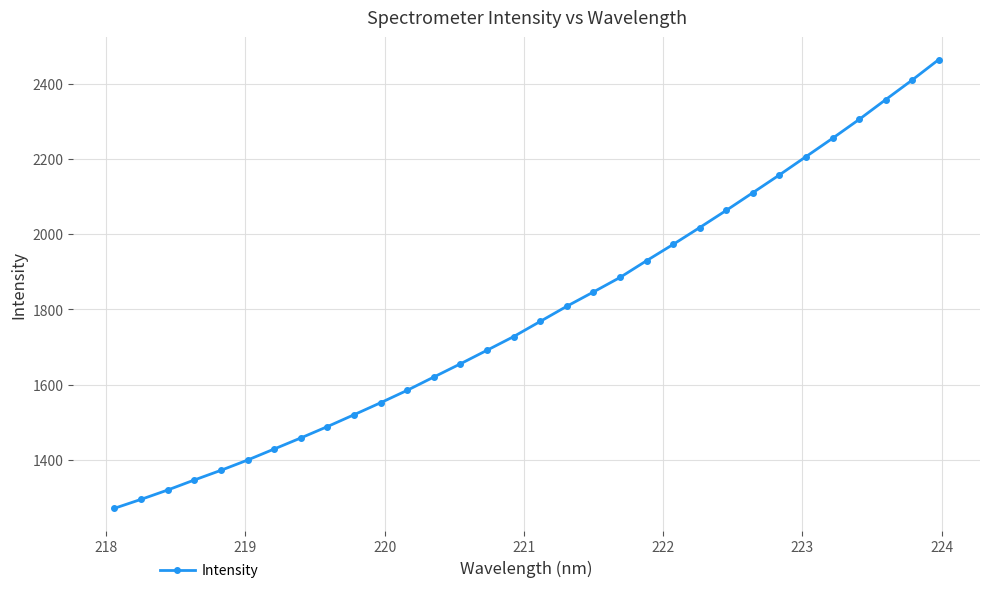

What is the maximum value shown in the chart?

2463.9